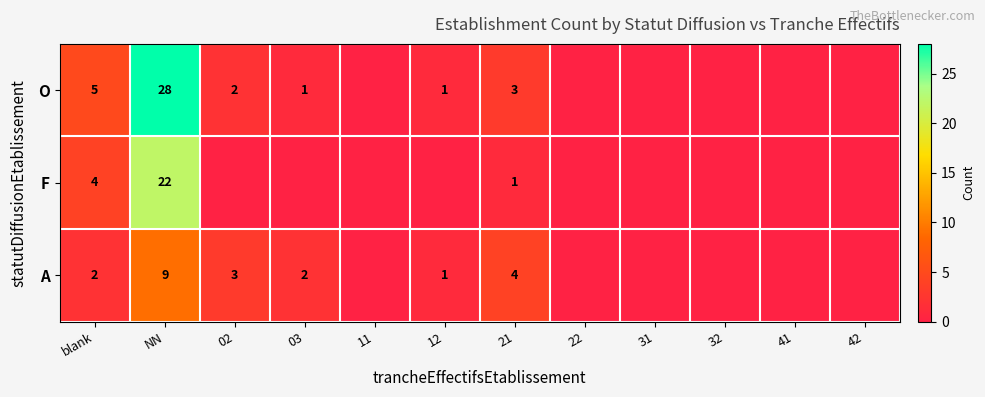

The O series shows 1 at 12. True or false?

True